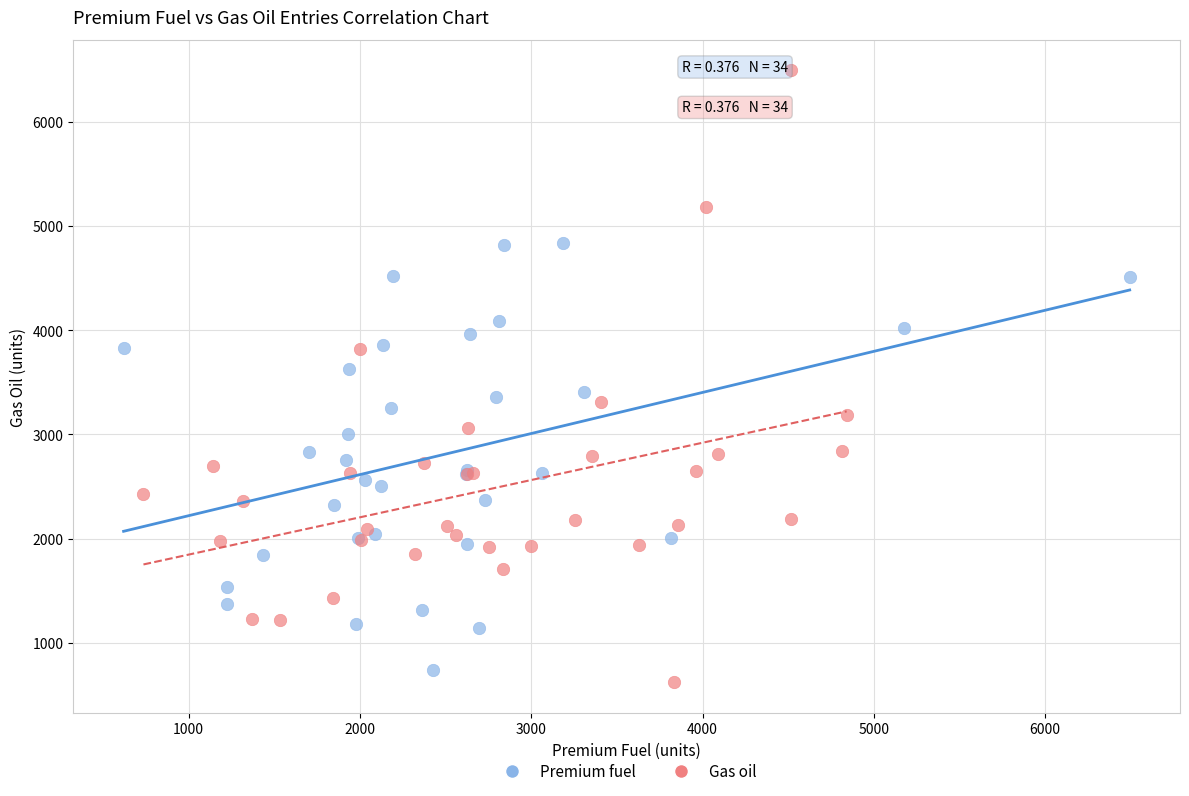

Which series has the largest Y range (max minus min)?

Gas oil